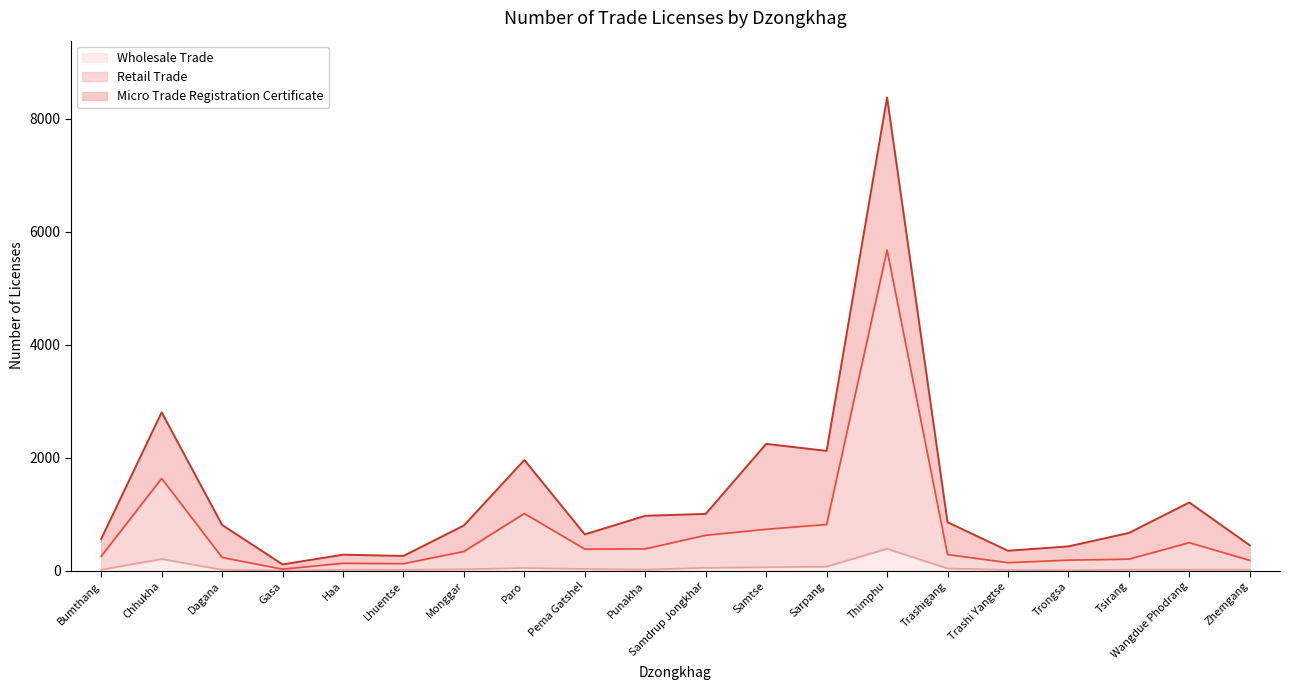

What is the highest value of the Wholesale Trade series?

386